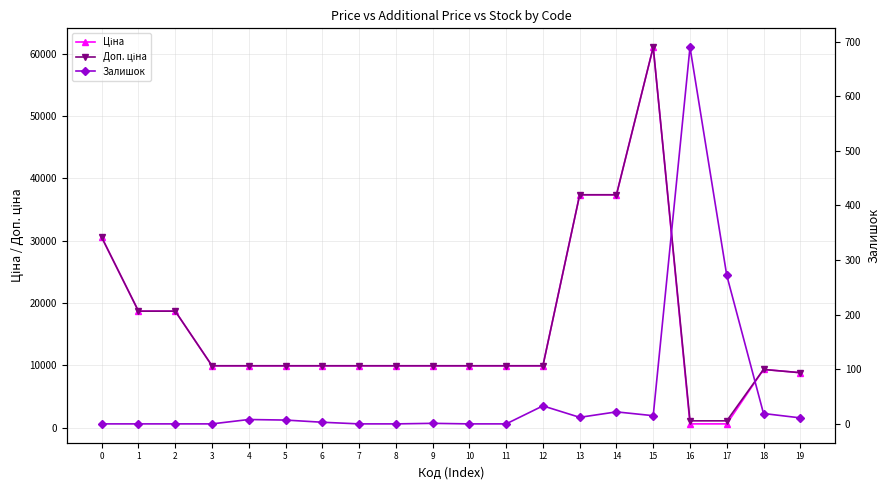

True or false: Ціна and Доп. ціна intersect in this chart.

False